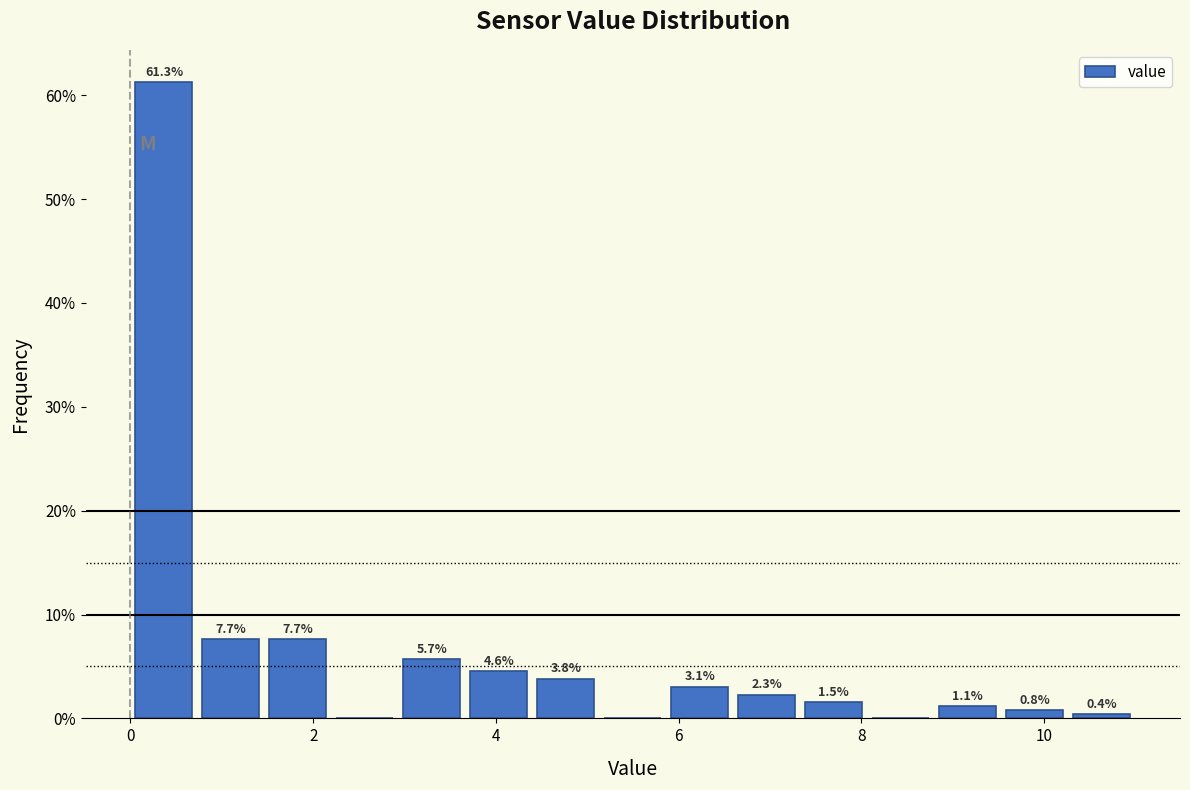

Read against the x-axis, roughly where is the centre of the tallest bar?

0.4